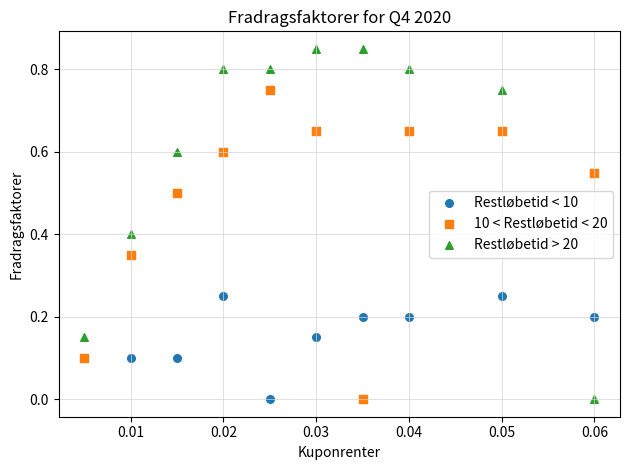

Which series reaches the maximum Y coordinate?

Restløbetid > 20